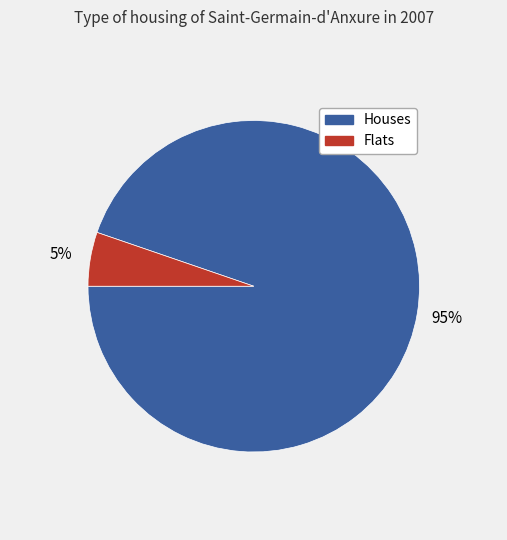

Which slice is the largest?

Houses